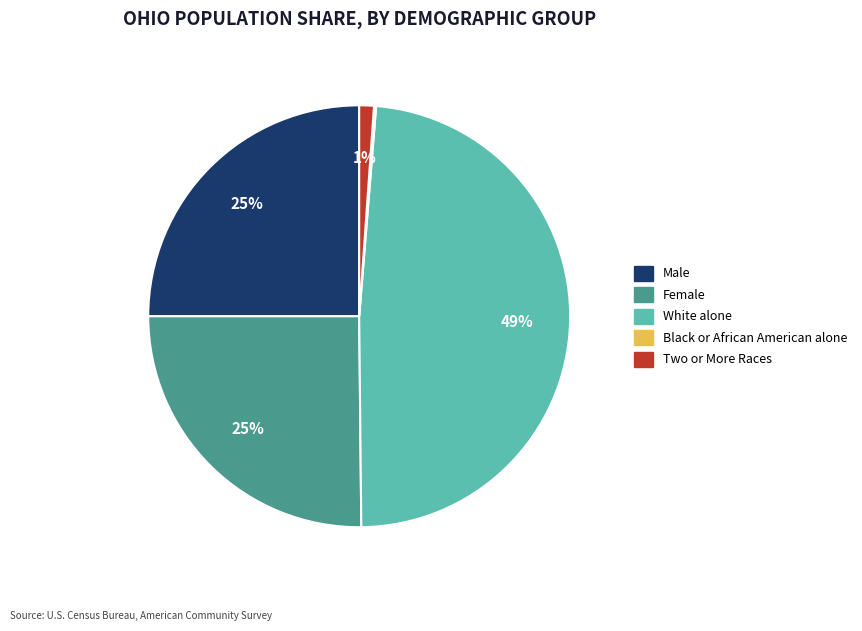

What is the largest slice in the pie chart?

White alone